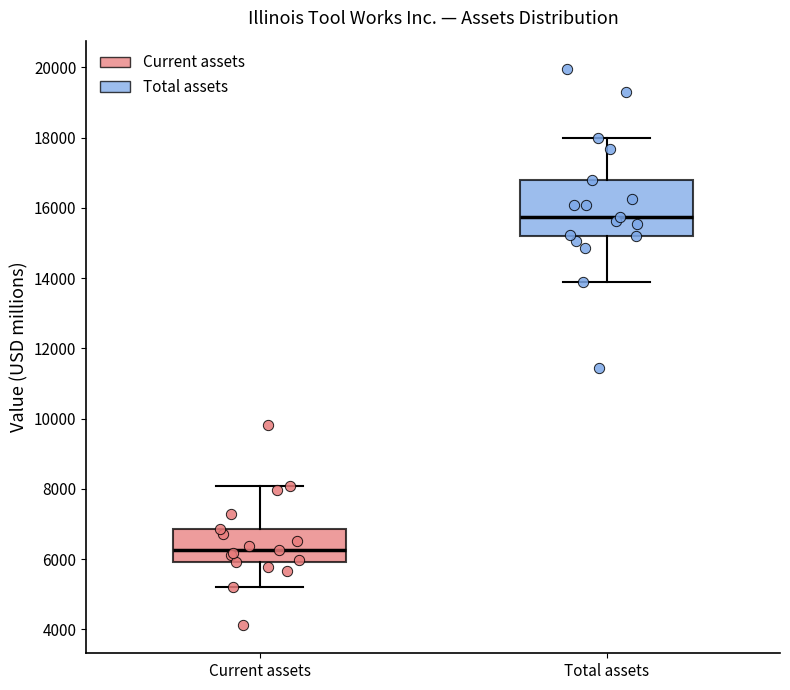

Reading left to right, read every box against the y-axis: the position of its median line, the range the box covers, and the ends of its whiskers. The values are not printed on the chart, so give them approximately, as read against the axis.

Current assets: median 6200, box 6000 to 6800, whiskers 5200 to 8000
Total assets: median 15800, box 15200 to 16800, whiskers 13800 to 18000